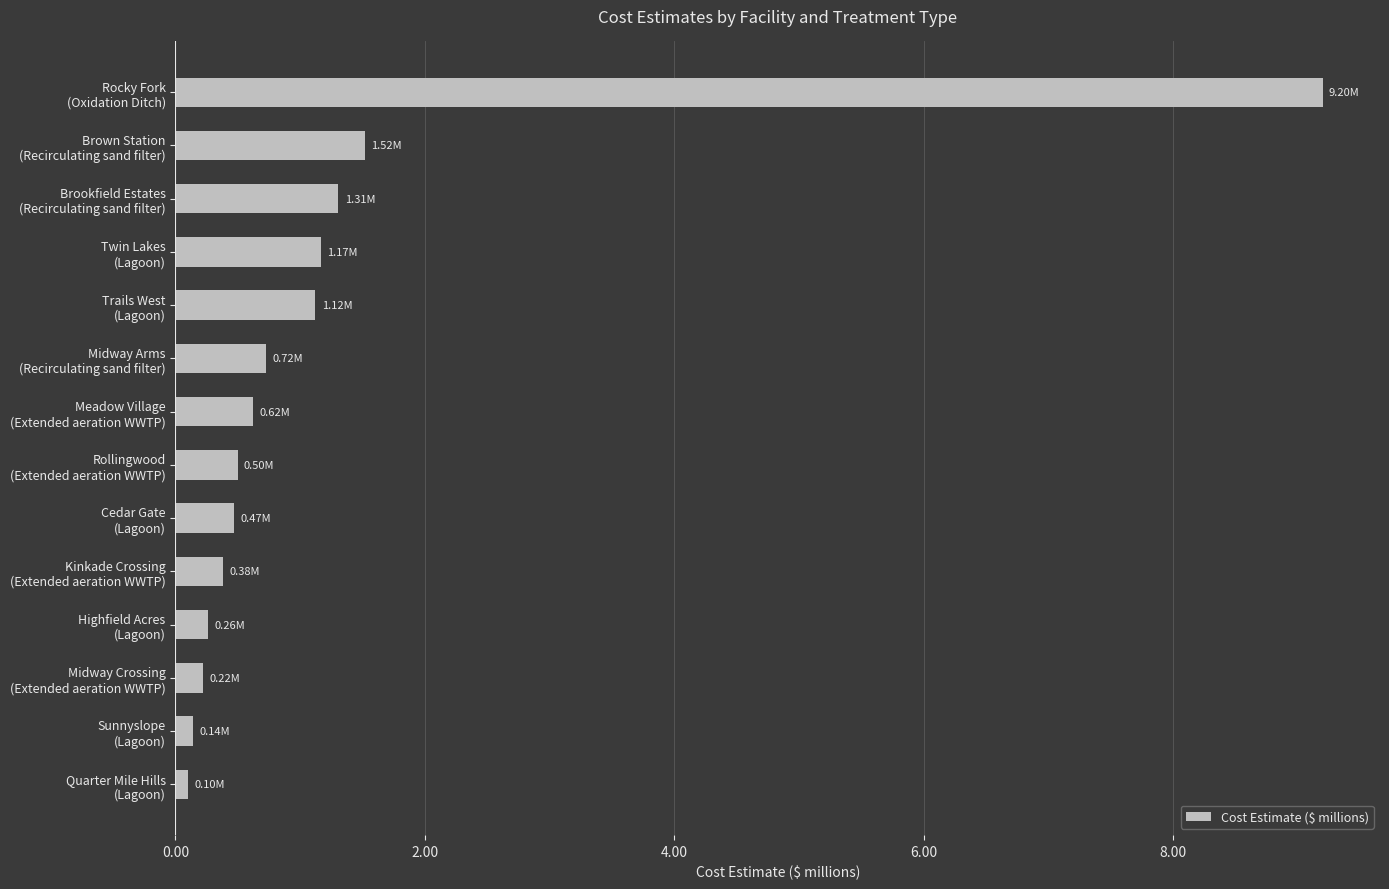

What is the difference between the maximum and second lowest values?

9.1